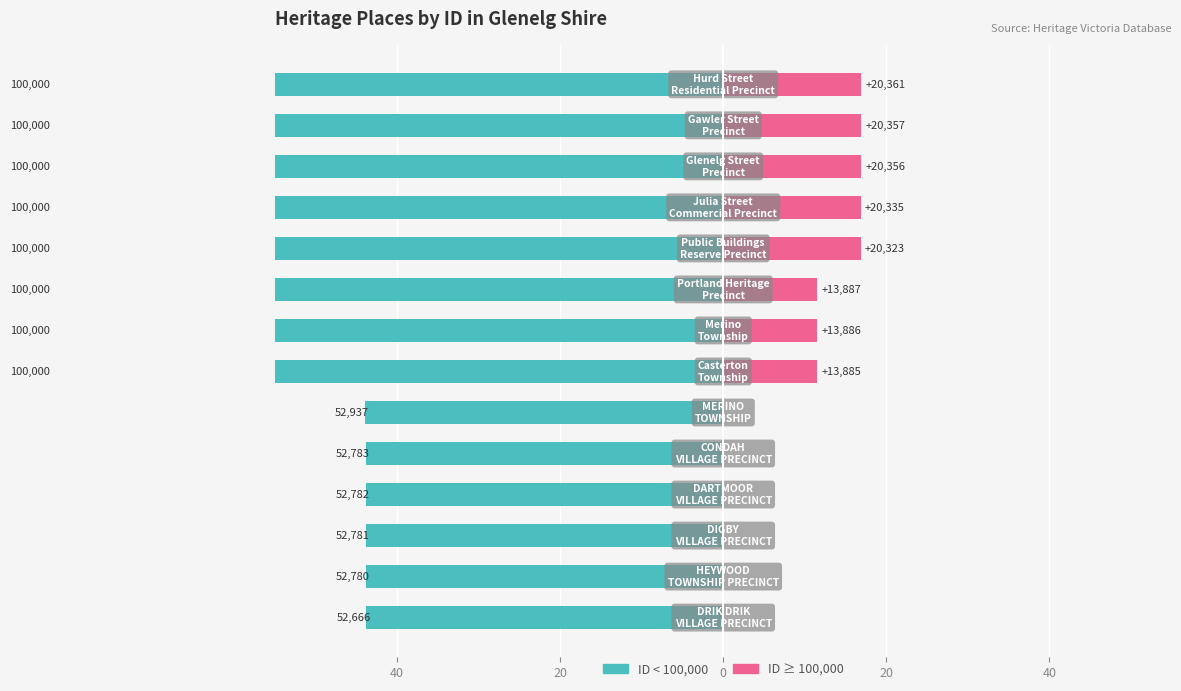

What is the difference between the maximum and minimum values?

39.3